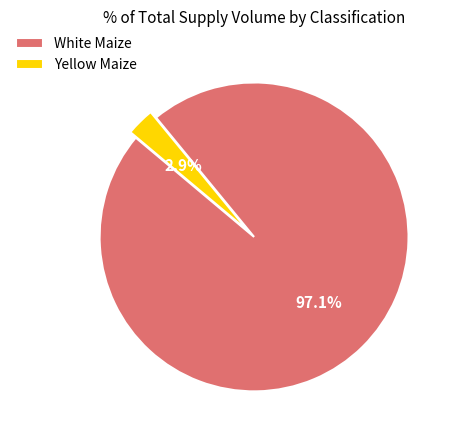

Which category has the biggest portion of the pie?

White Maize